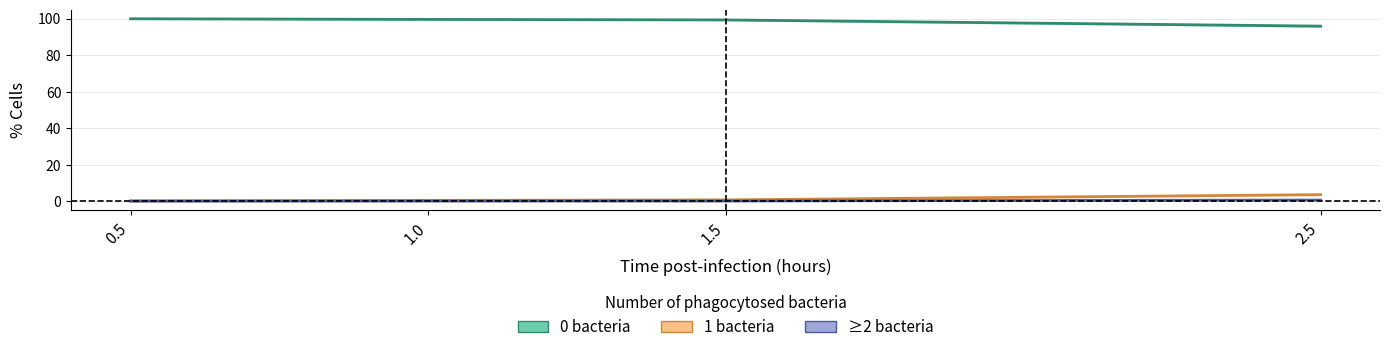

Which series has the widest spread of values?

0_bacteria